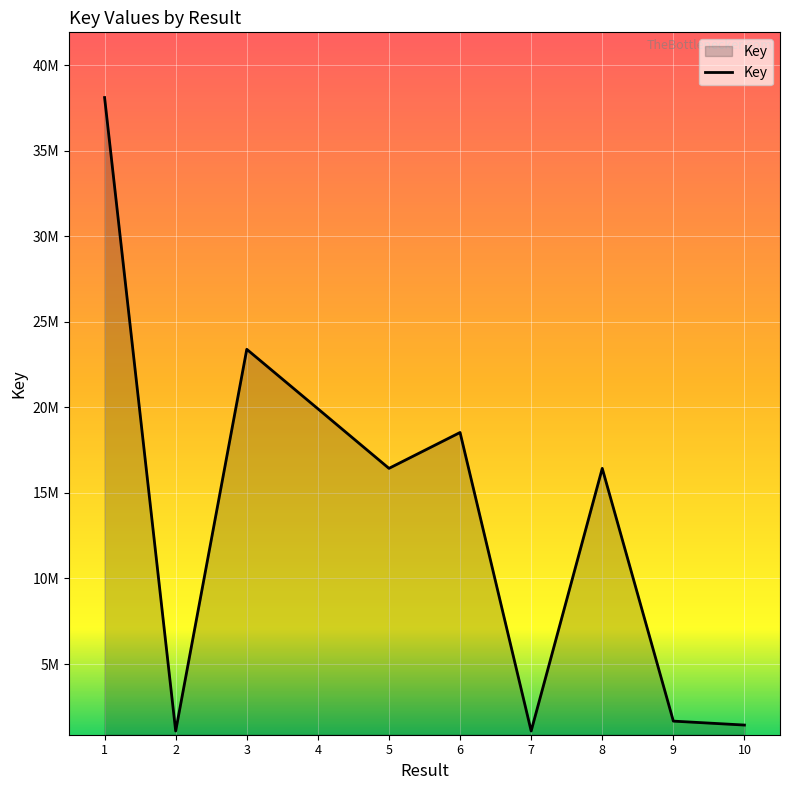

Read the value at 8.

16435721